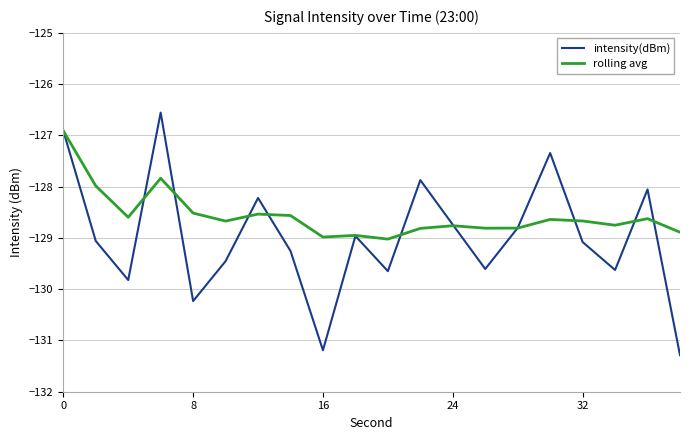

What are all the series names shown in the legend?

intensity(dBm), rolling avg